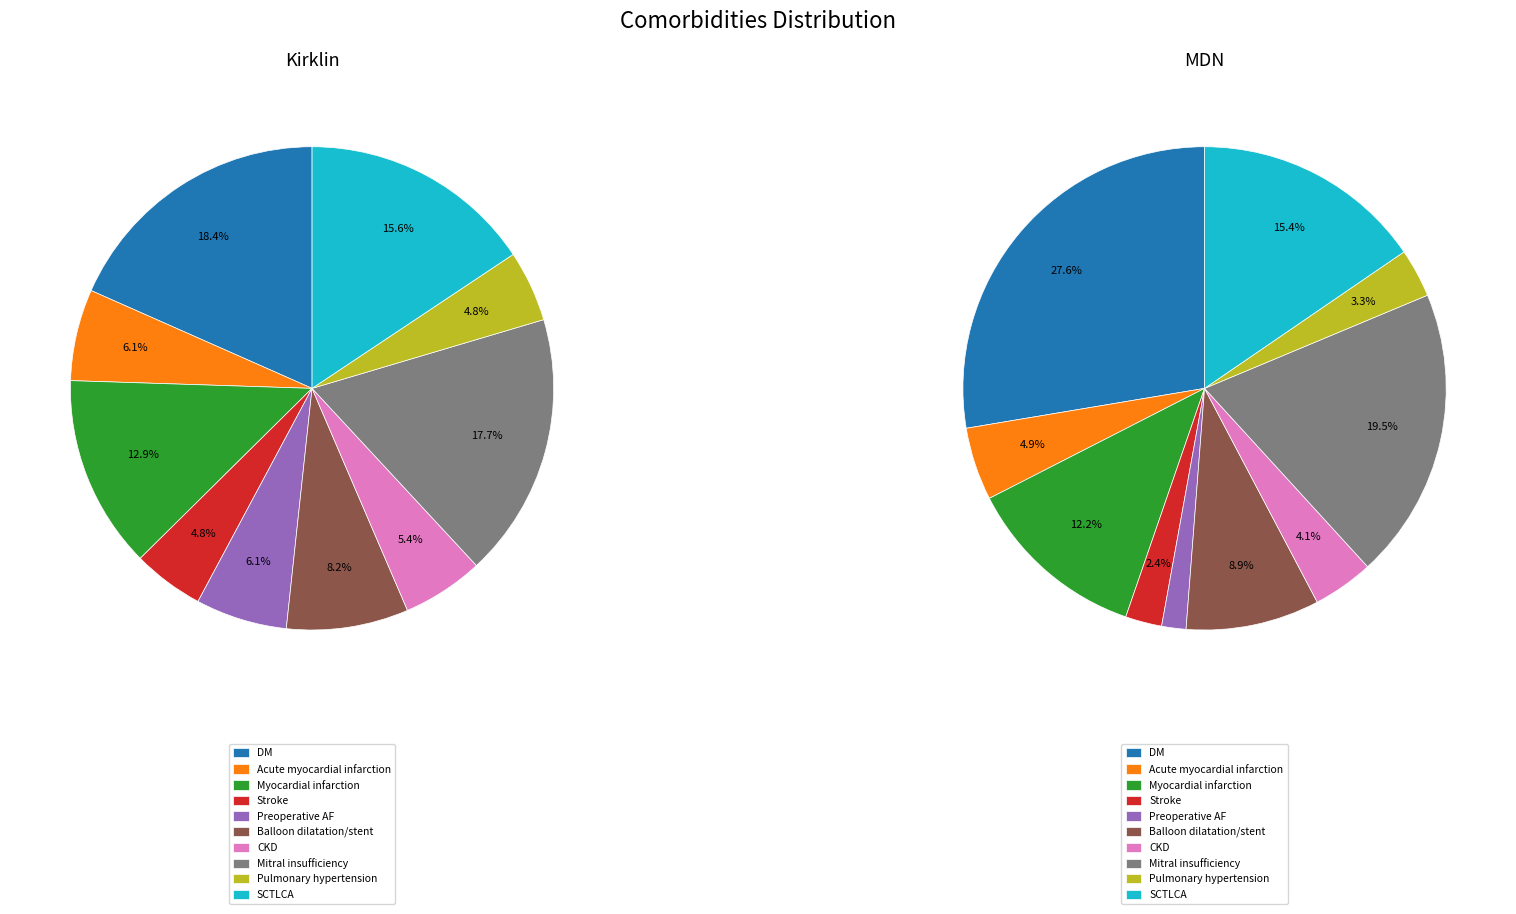

To the nearest percent, what percentage of the pie is SCTLCA?

15%